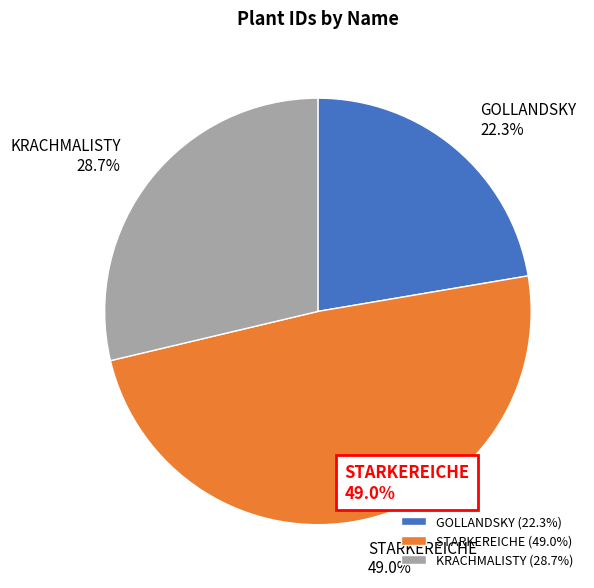

Does GOLLANDSKY account for over 50% of the chart?

No